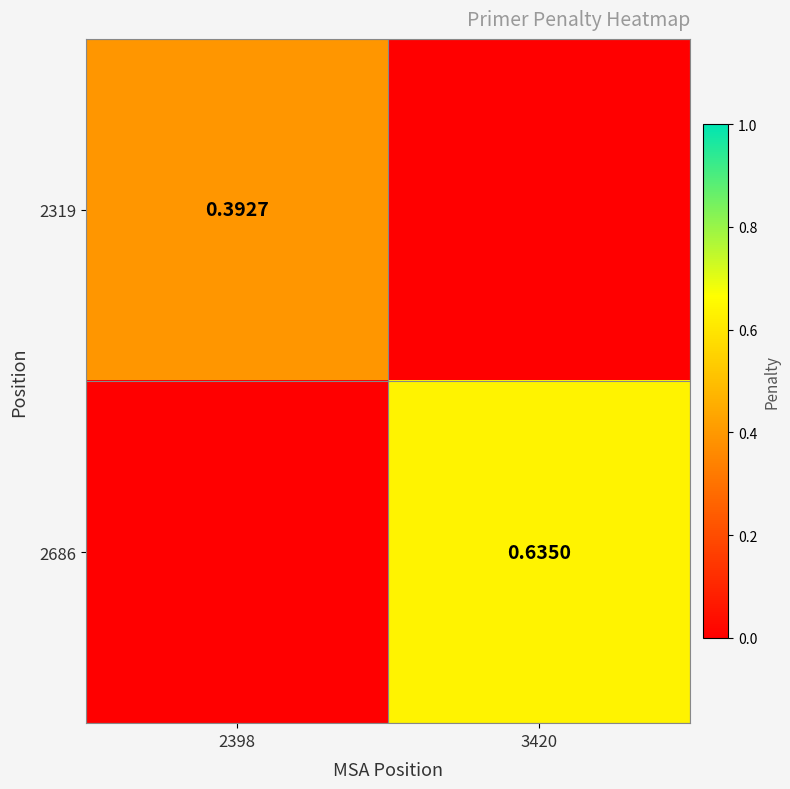

At how many categories does at least one series exceed 0?

2